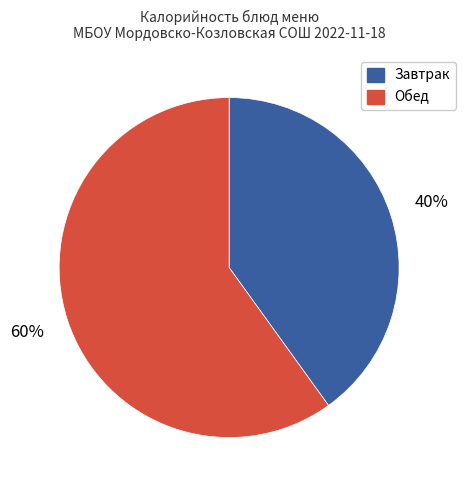

Which slice is the largest?

Обед